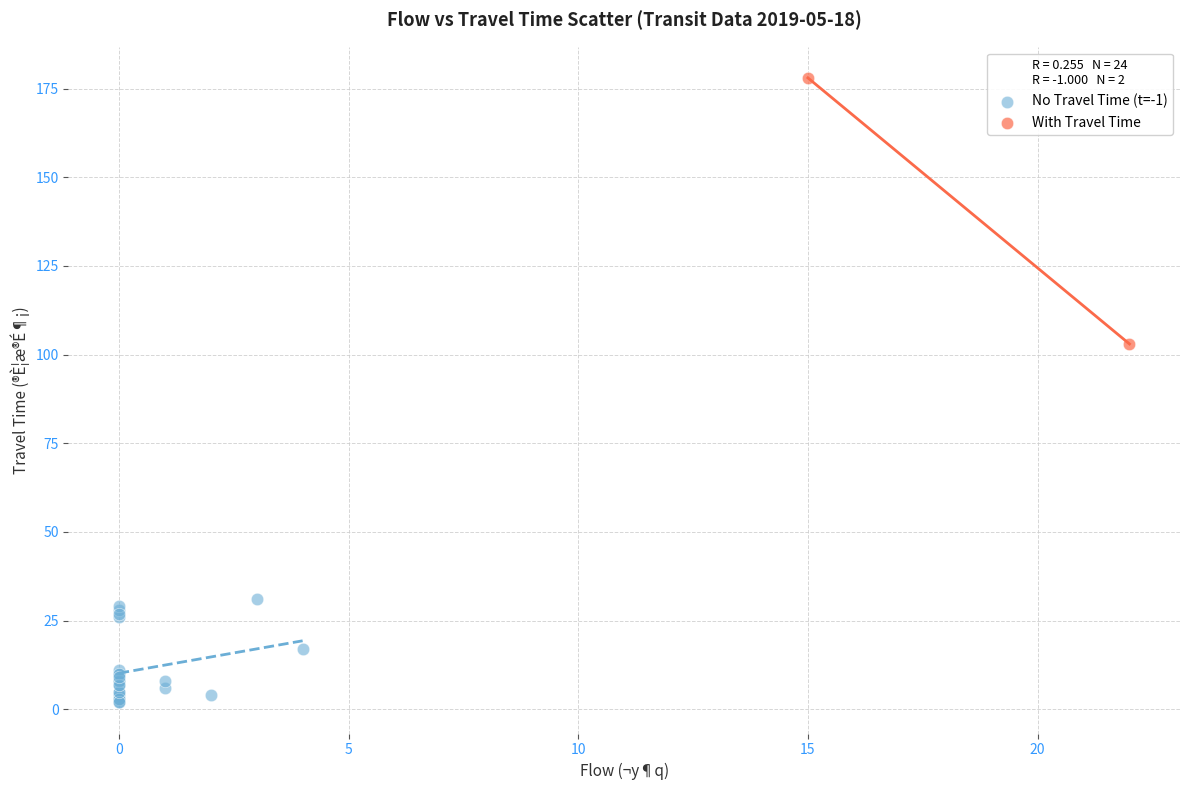

Which series reaches the maximum Y coordinate?

With Travel Time